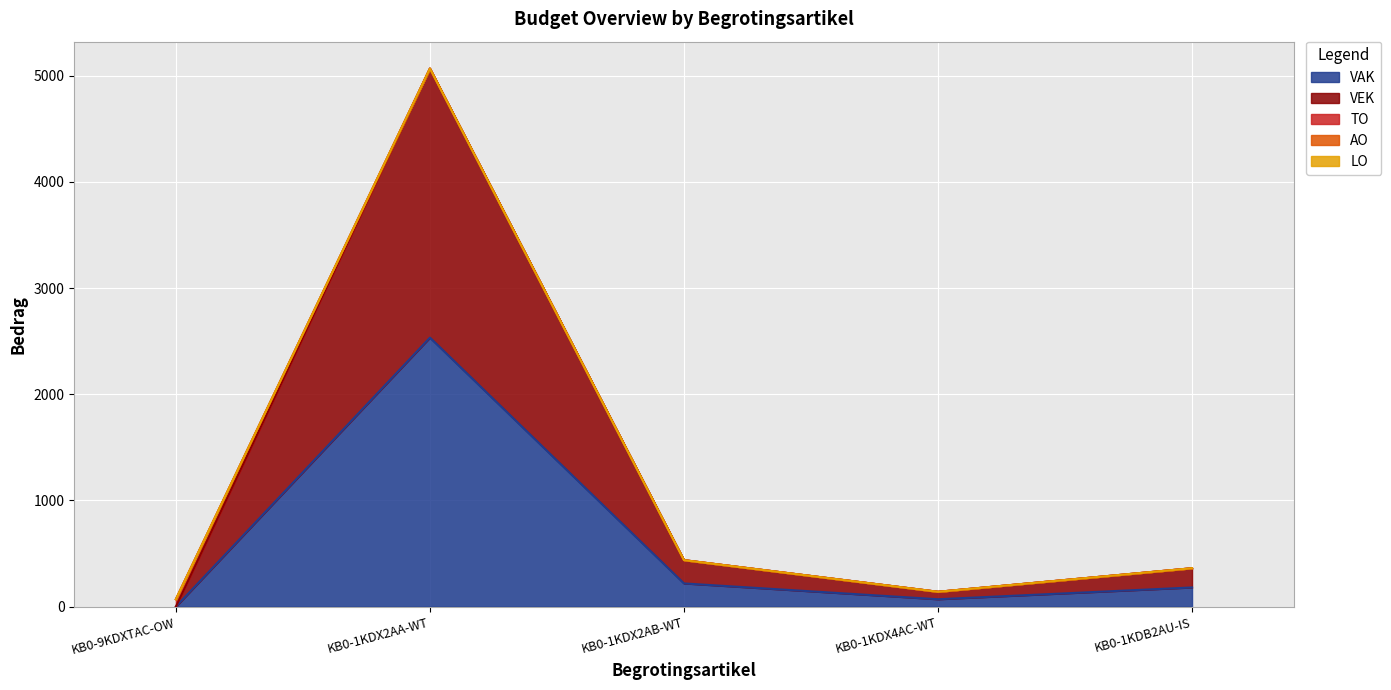

Does the chart display data point markers on the line(s)?

No